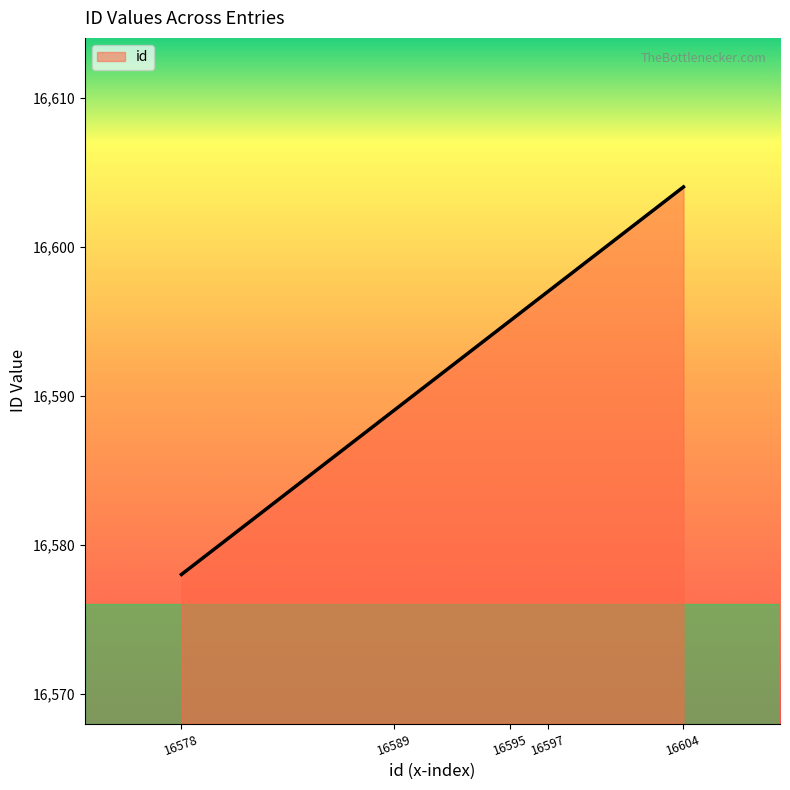

Reading left to right, extract all data points from this chart.

16578=16578	16589=16589	16595=16595	16597=16597	16604=16604